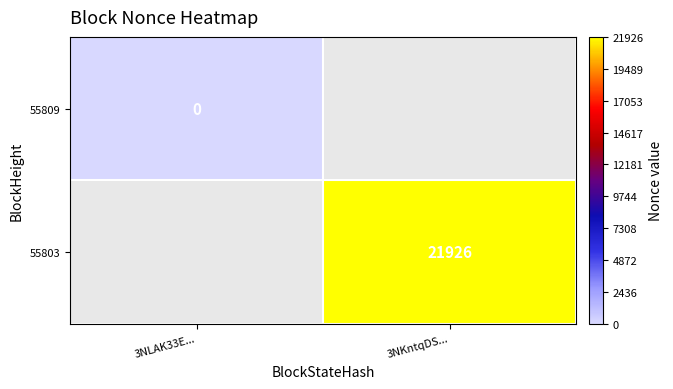

True or false: 55803 has a value of 29595 at 3NKntqDS....

False